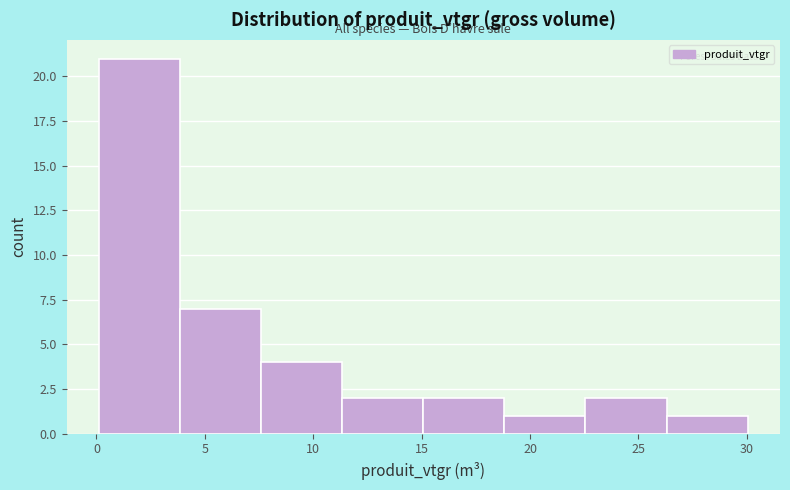

Reading left to right, transcribe this chart: for each bar, give the range it covers on the x-axis and its height. Neither the bar edges nor the heights are printed on the chart, so give them approximately, as read against the axes.

0.0 to 4.0: 21
4.0 to 7.5: 7
7.5 to 11.5: 4
11.5 to 15.0: 2
15.0 to 19.0: 2
19.0 to 22.5: 1
22.5 to 26.5: 2
26.5 to 30.0: 1